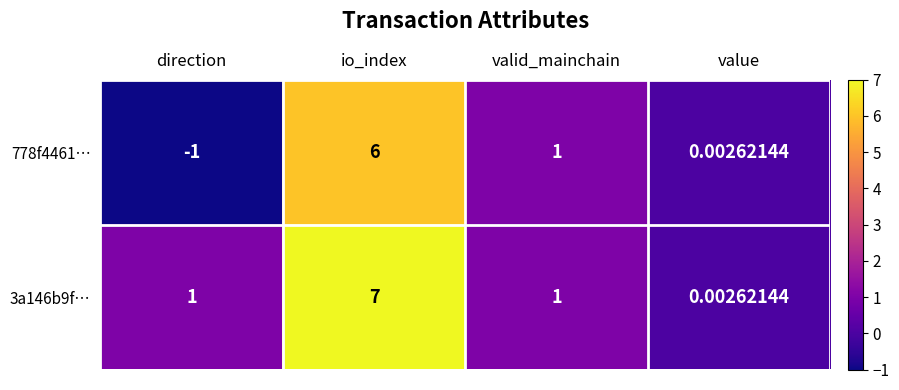

List the labels in order of 778f4461… value, smallest first.

direction, value, valid_mainchain, io_index